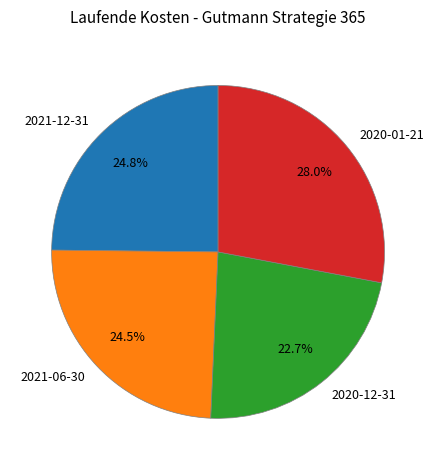

Combined, do 2020-01-21 and 2021-12-31 account for over 50%?

Yes